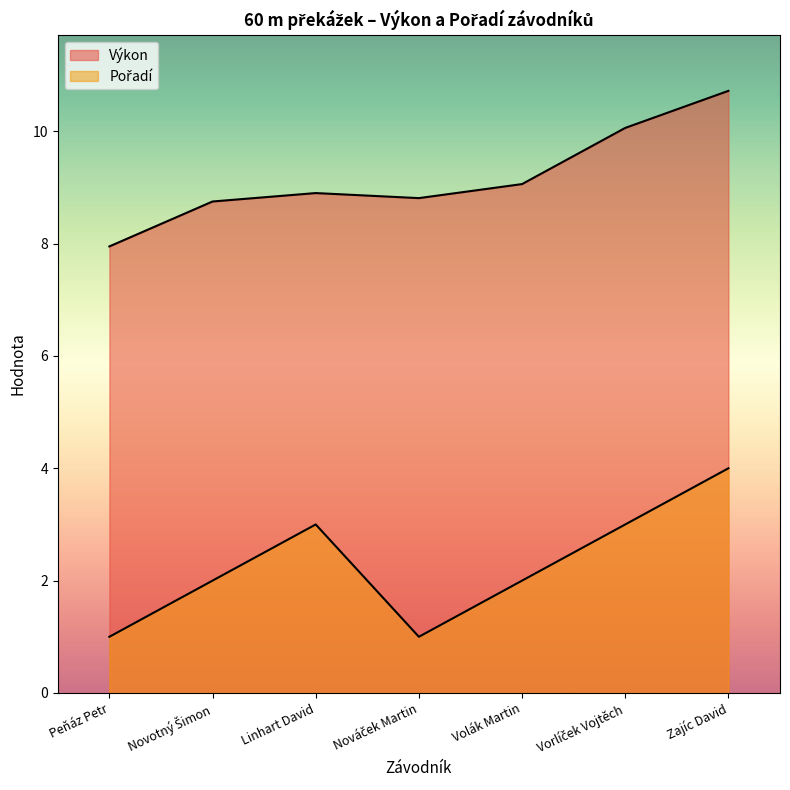

Reading left to right, transcribe all the data shown in this chart.

Výkon: 8.0	8.8	8.9	8.8	9.1	10.1	10.7
Pořadí: 1.0	2.0	3.0	1.0	2.0	3.0	4.0